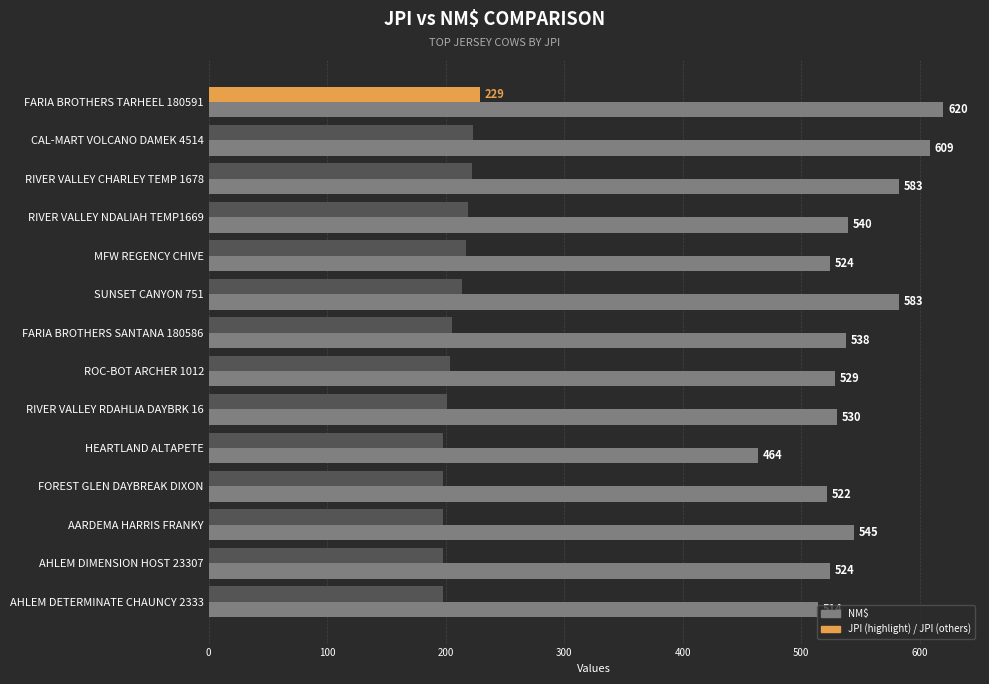

What is the minimum value shown in the chart?

198